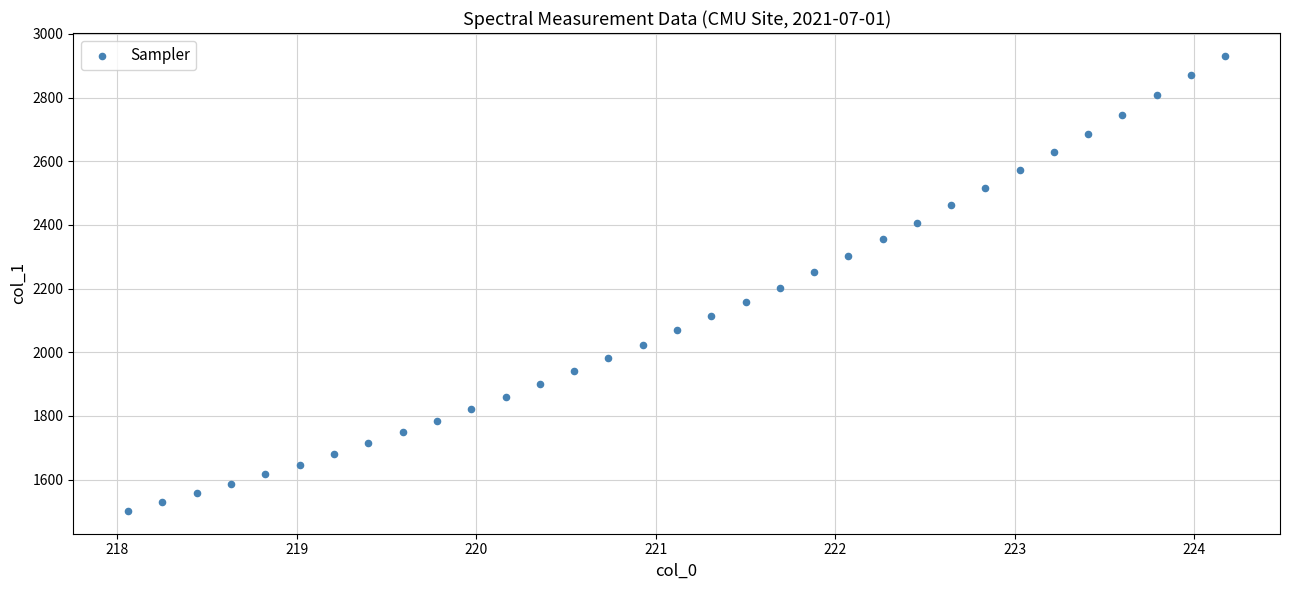

What is the range of Y values (max minus min)?

1430.4